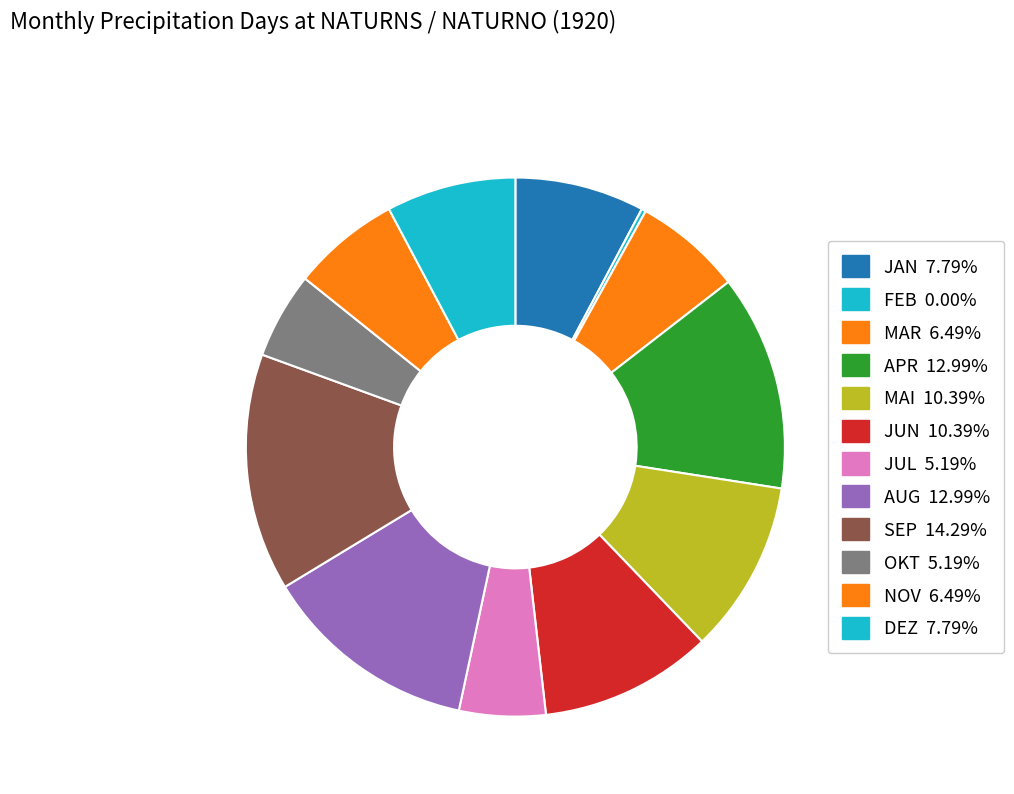

How many segments does this pie chart have?

12